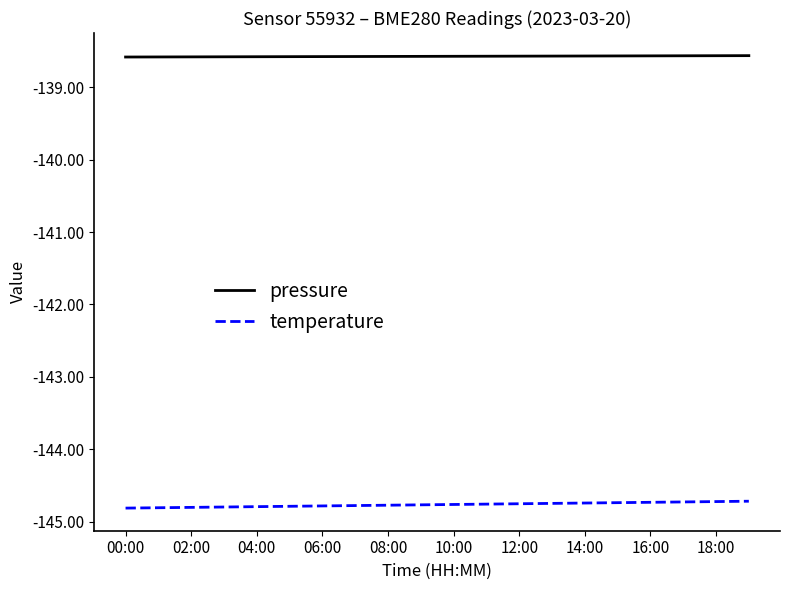

What is the lowest value of the temperature series?

-144.8